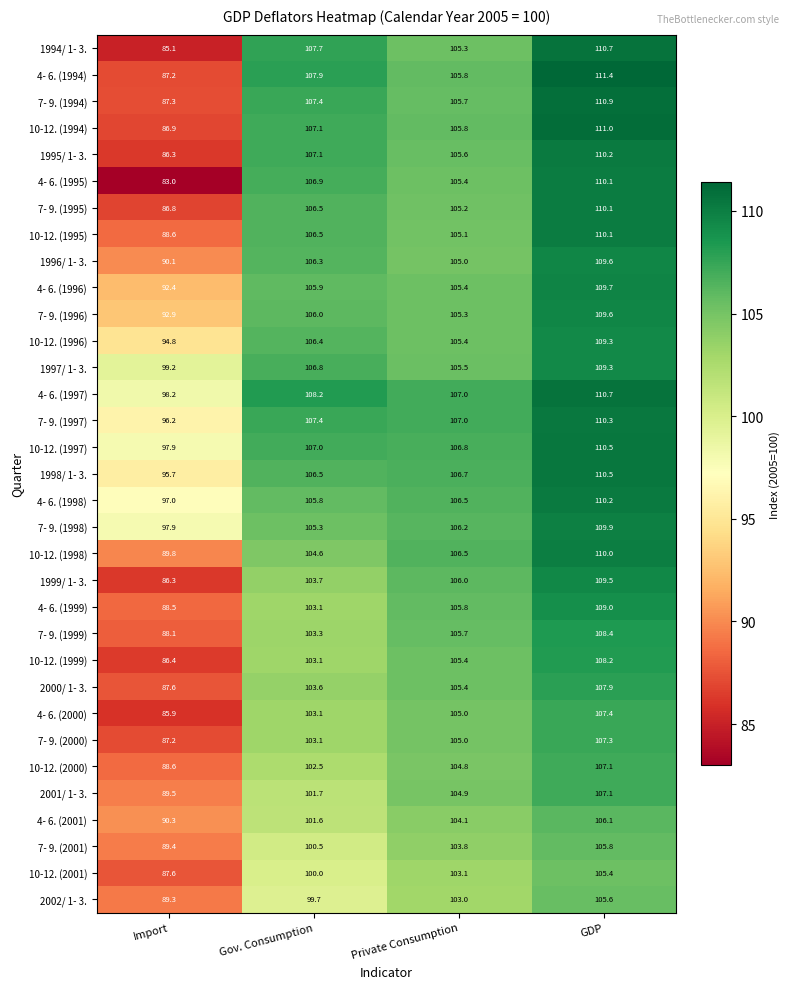

What is the difference between the maximum and minimum values in the 7- 9. (1999) series?

20.3